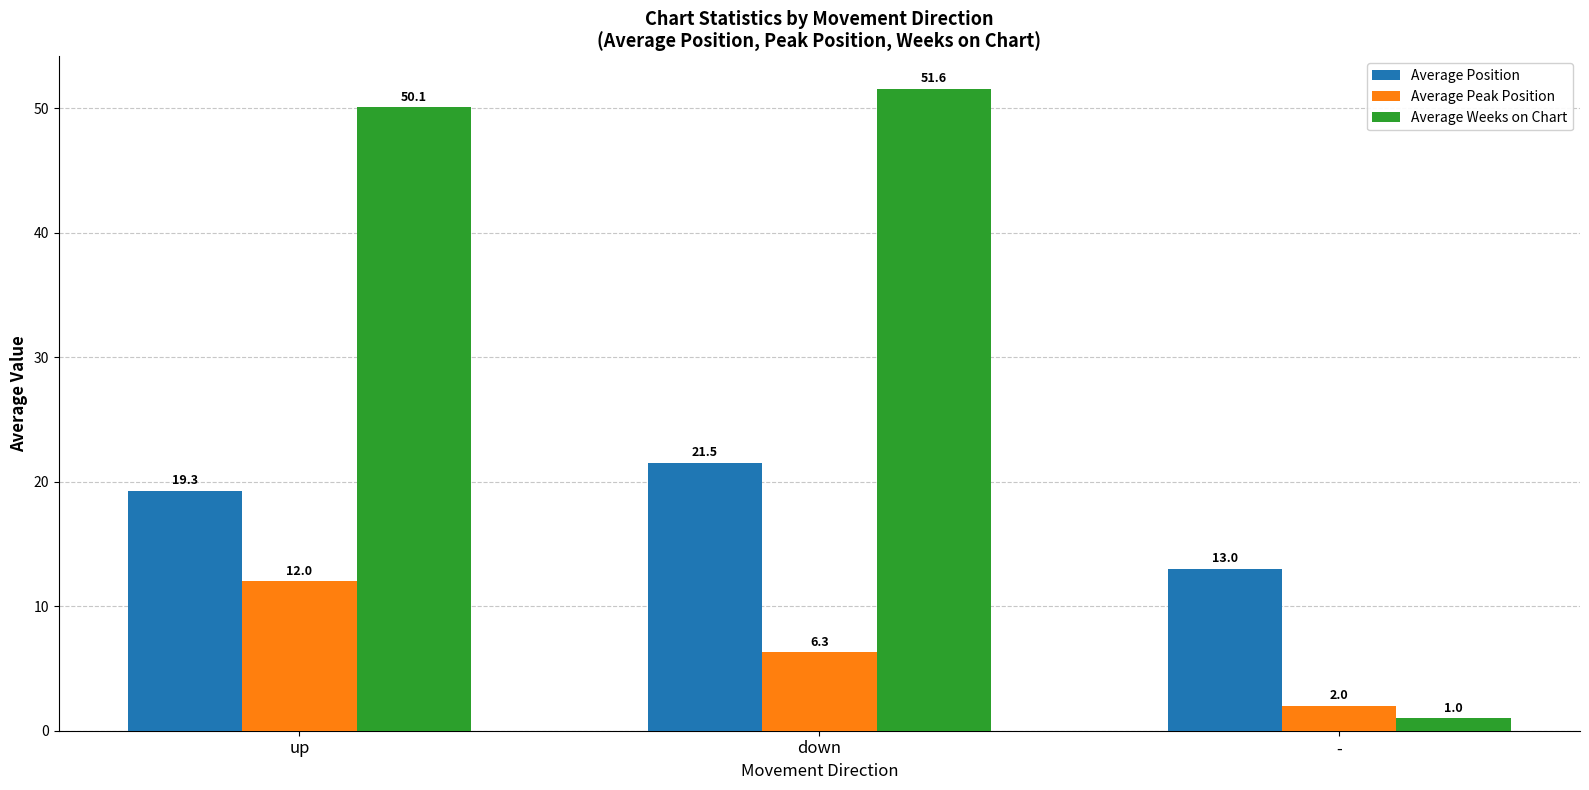

At which label does Average Weeks on Chart reach its minimum?

-